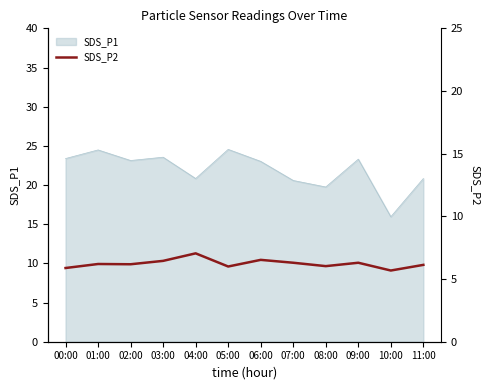

Reading right to left, transcribe all the data shown in this chart.

6.1	5.7	6.3	6.0	6.3	6.5	6.0	7.0	6.5	6.2	6.2	5.9